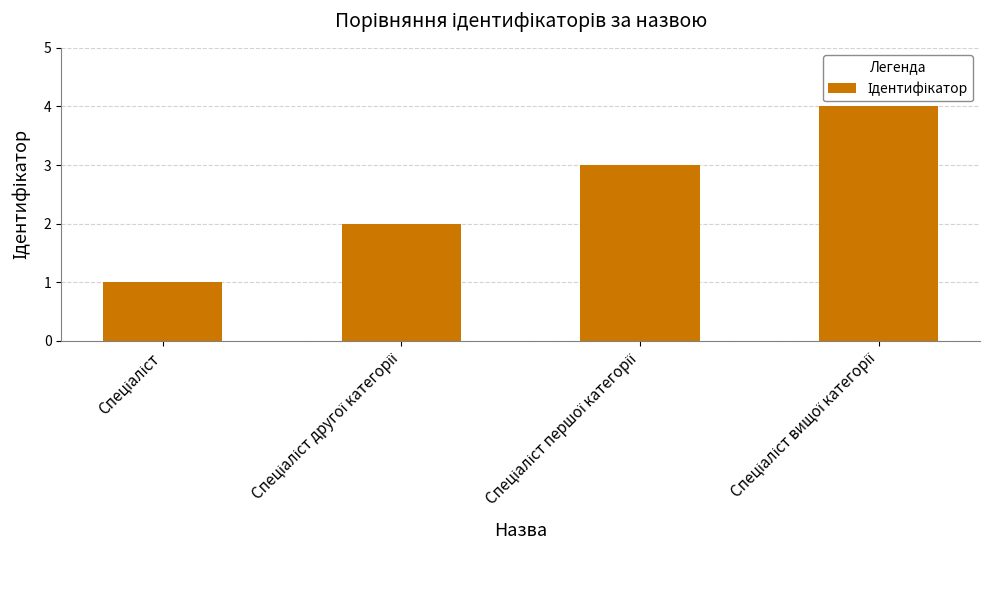

What is the maximum value shown in the chart?

4